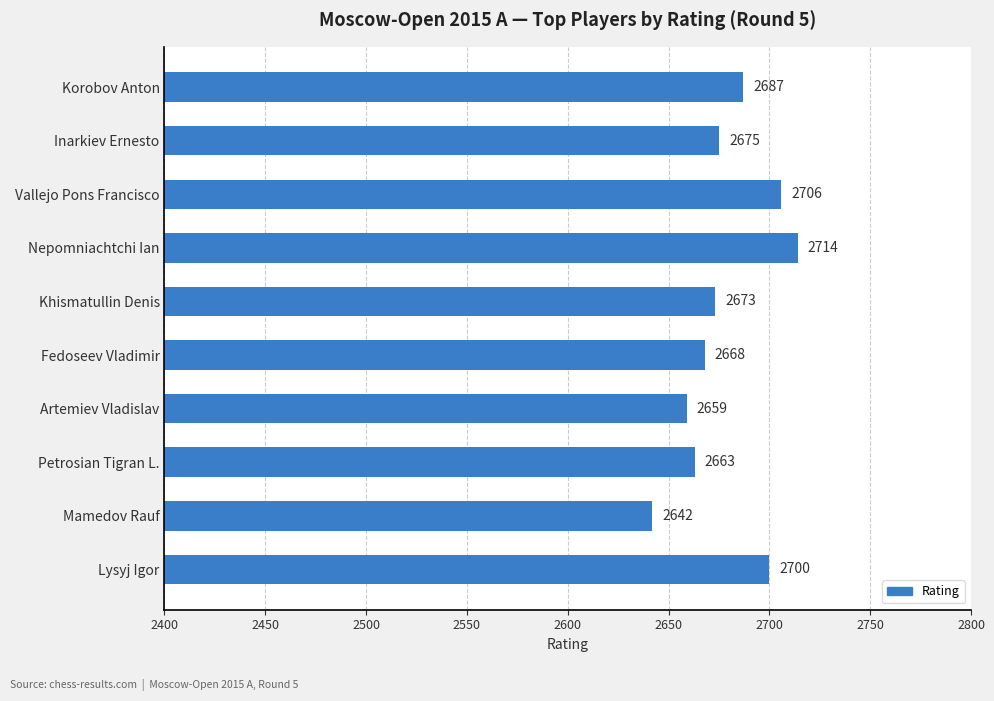

Reading bottom to top, transcribe all the data shown in this chart.

Lysyj Igor=2700	Mamedov Rauf=2642	Petrosian Tigran L.=2663	Artemiev Vladislav=2659	Fedoseev Vladimir=2668	Khismatullin Denis=2673	Nepomniachtchi Ian=2714	Vallejo Pons Francisco=2706	Inarkiev Ernesto=2675	Korobov Anton=2687